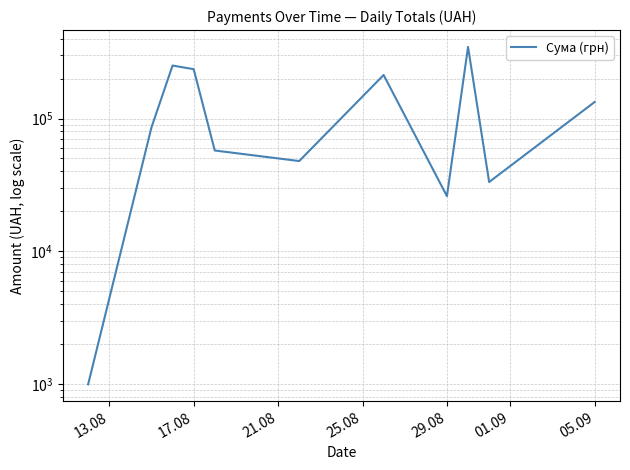

Is this an area chart (filled region under the line)?

No